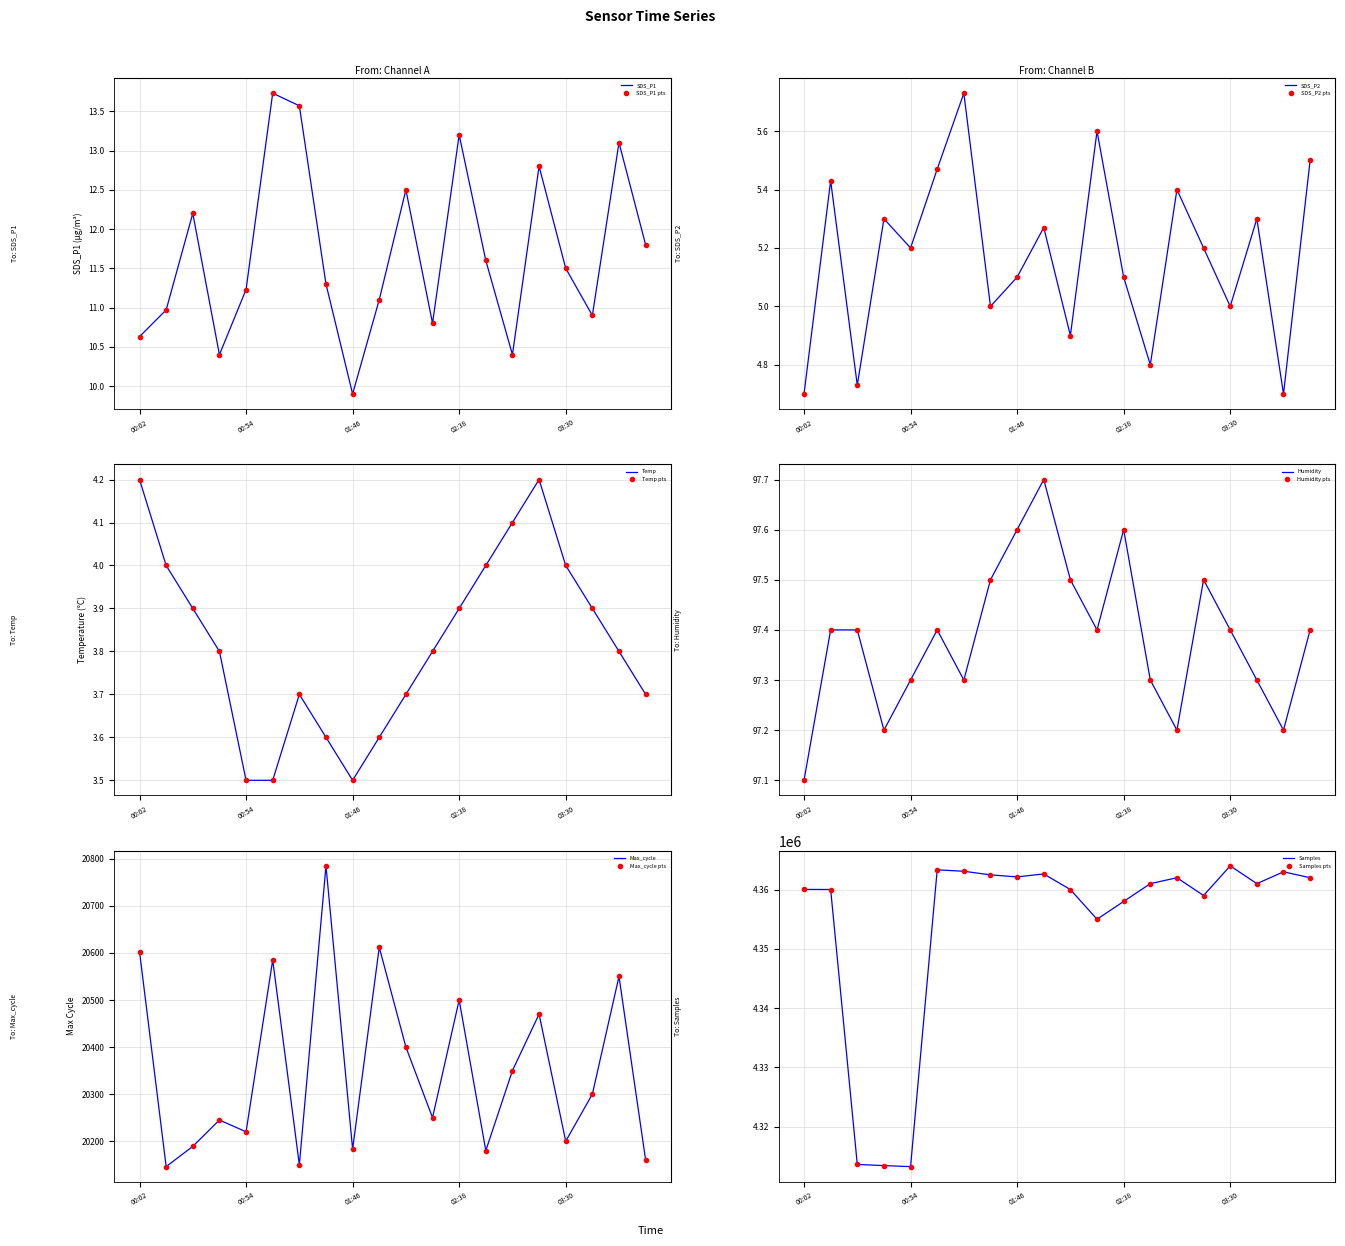

What is the sum of all Max_cycle values?

407078.0